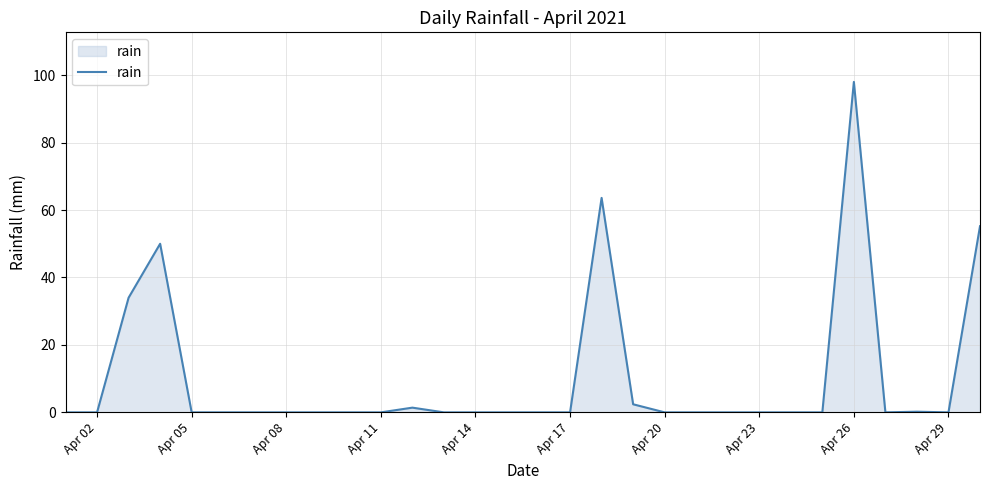

What is the difference between the maximum and second lowest values?

98.0